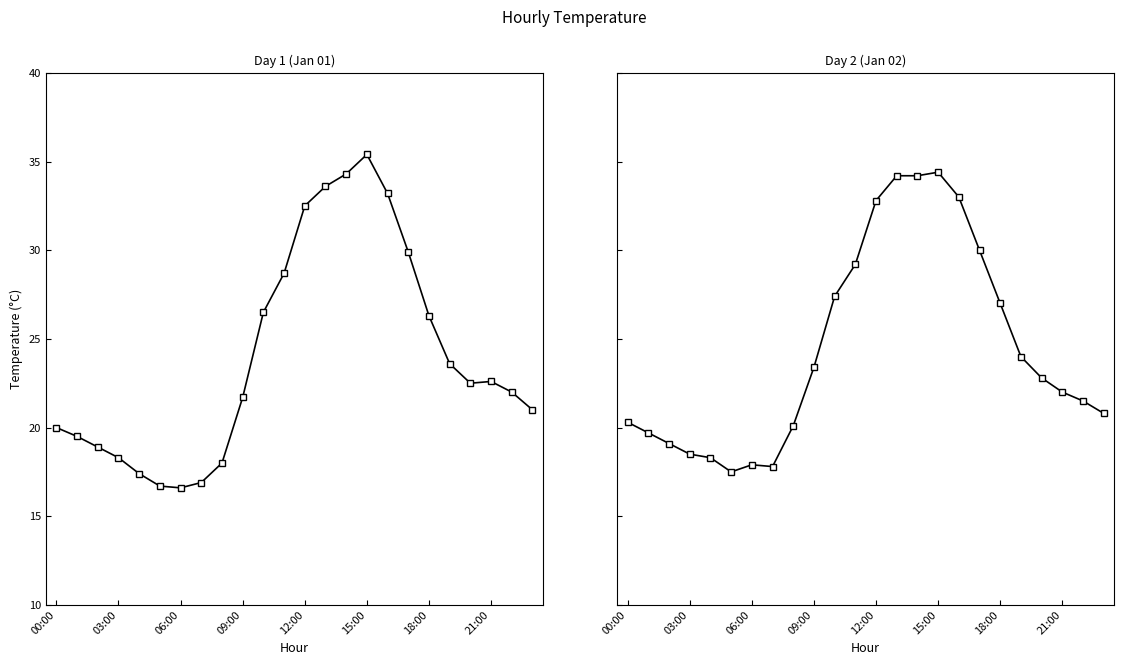

True or false: Day 1 (Jan 01) and Day 2 (Jan 02) cross at least once.

True